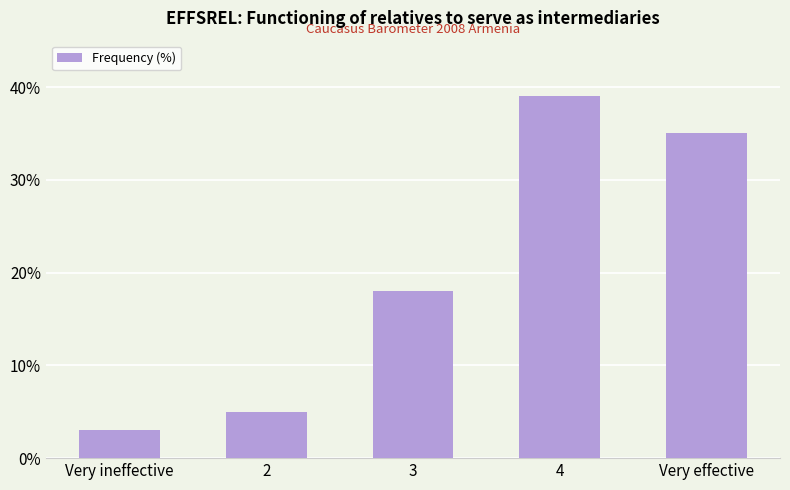

What is the maximum value shown in the chart?

39